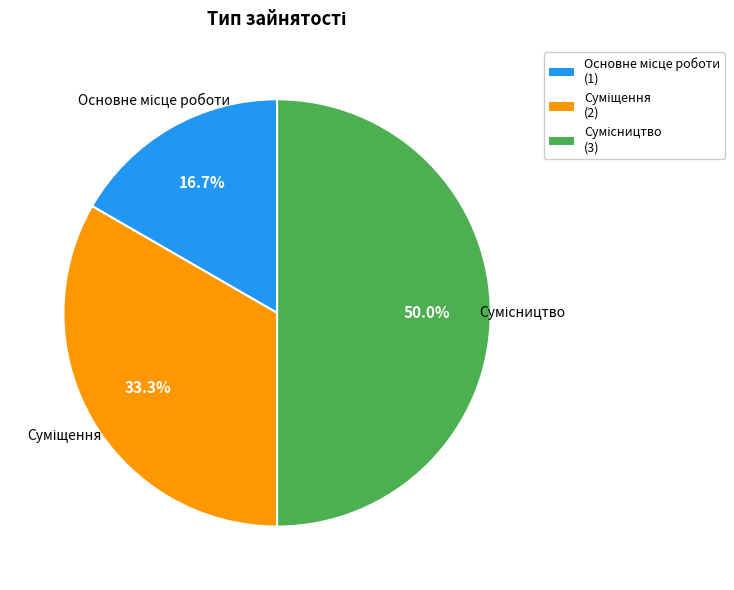

Count the number of slices in the pie.

3